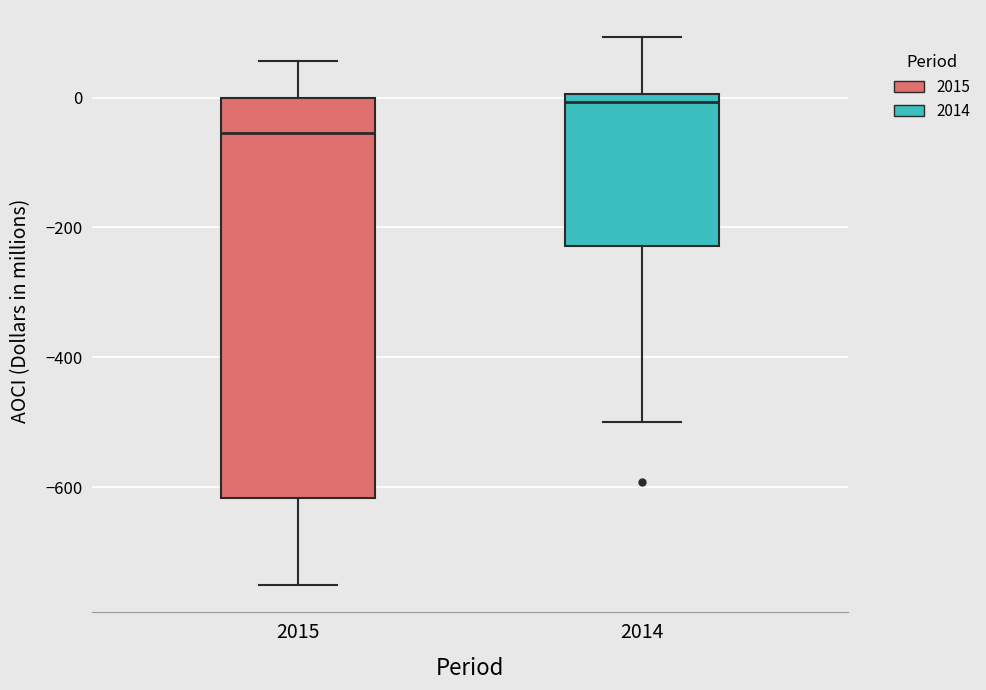

Reading left to right, transcribe this box plot: for each box, give where its median line is, the range the box spans, and where its two whiskers end, as read against the y-axis. The values are not printed on the chart, so give them approximately, as read against the axis.

2015: median -60, box -620 to 0, whiskers -760 to 60
2014: median 0 (just below the box's upper edge), box -220 to 0, whiskers -500 to 100